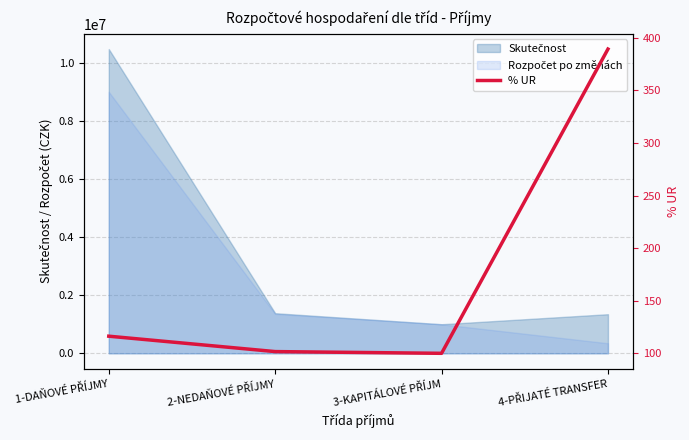

What is the label of the 4th point from the right?

1-DAŇOVÉ PŘÍJMY